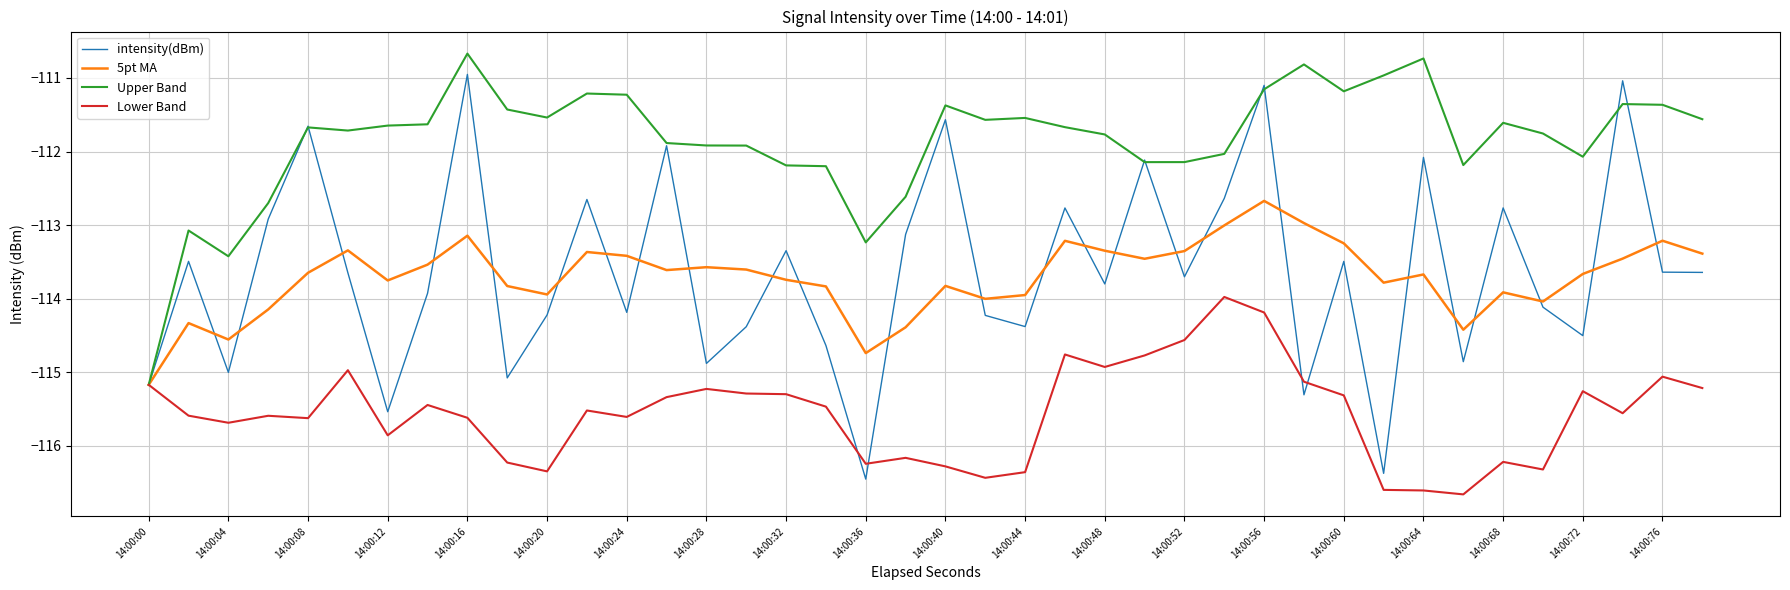

Which series has the widest spread of values?

intensity(dBm)